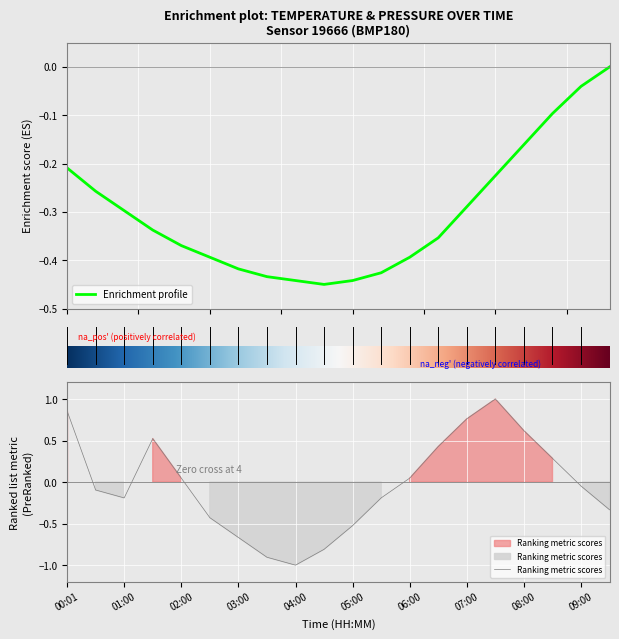

How many times do temperature and pressure cross each other?

3